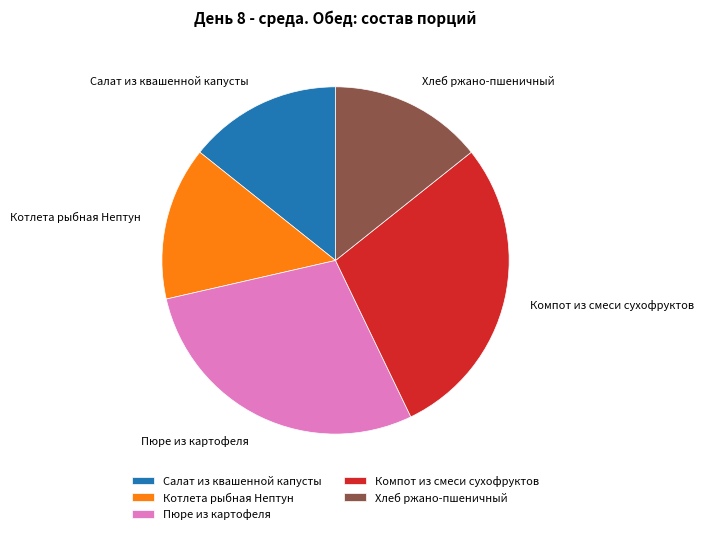

Approximately how many times larger is the value at Котлета рыбная Нептун compared to Хлеб ржано-пшеничный?

1.0